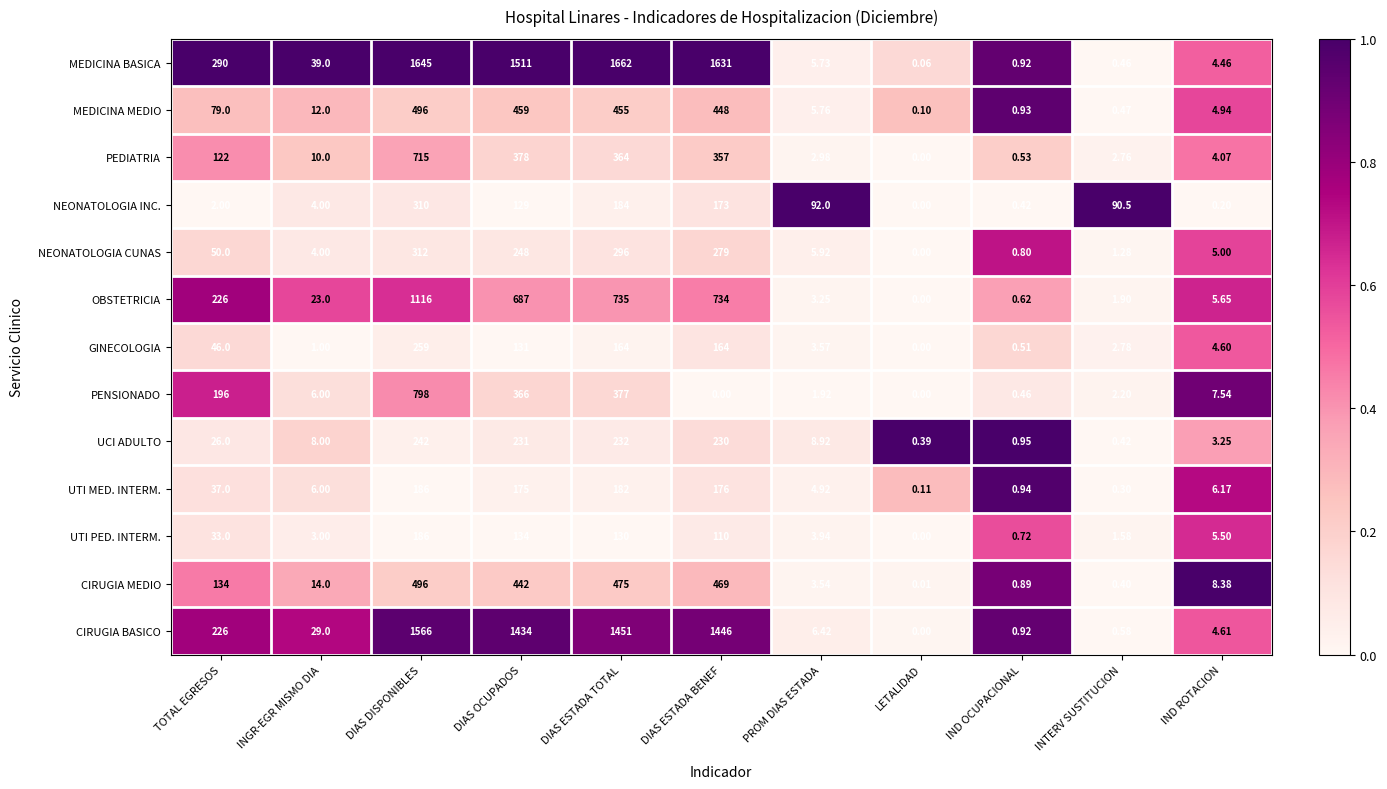

How many data points does each series have?

11